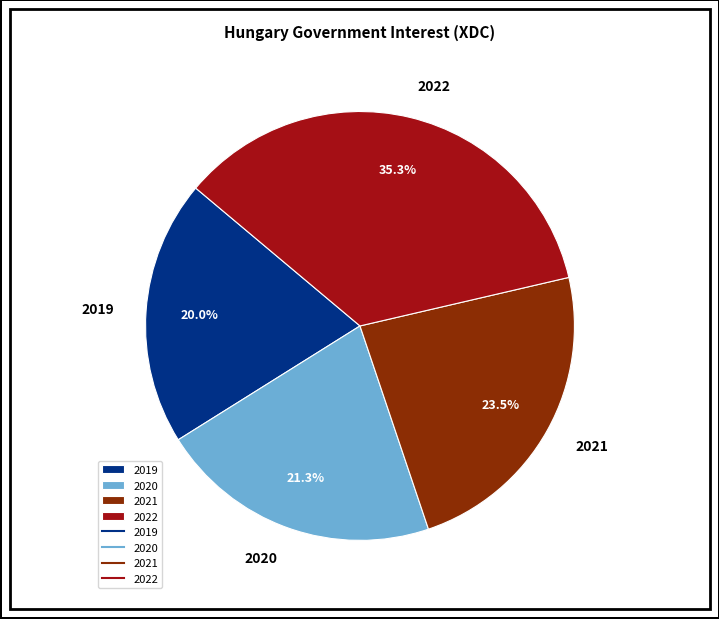

Rank the categories by value from lowest to highest.

2019, 2020, 2021, 2022